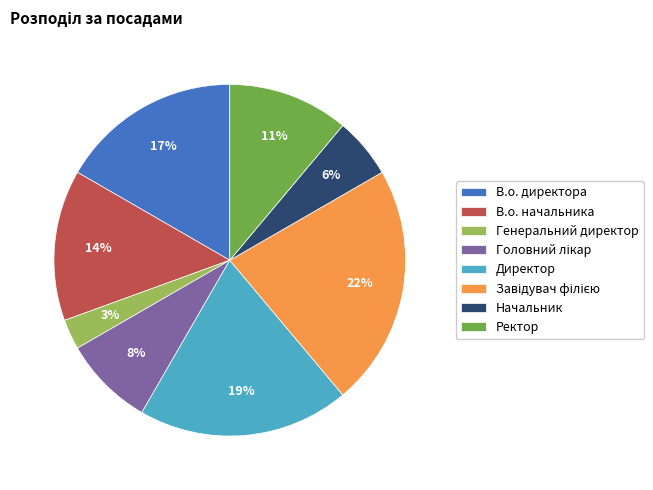

What is the ratio of the value at Начальник to the value at Директор?

0.3